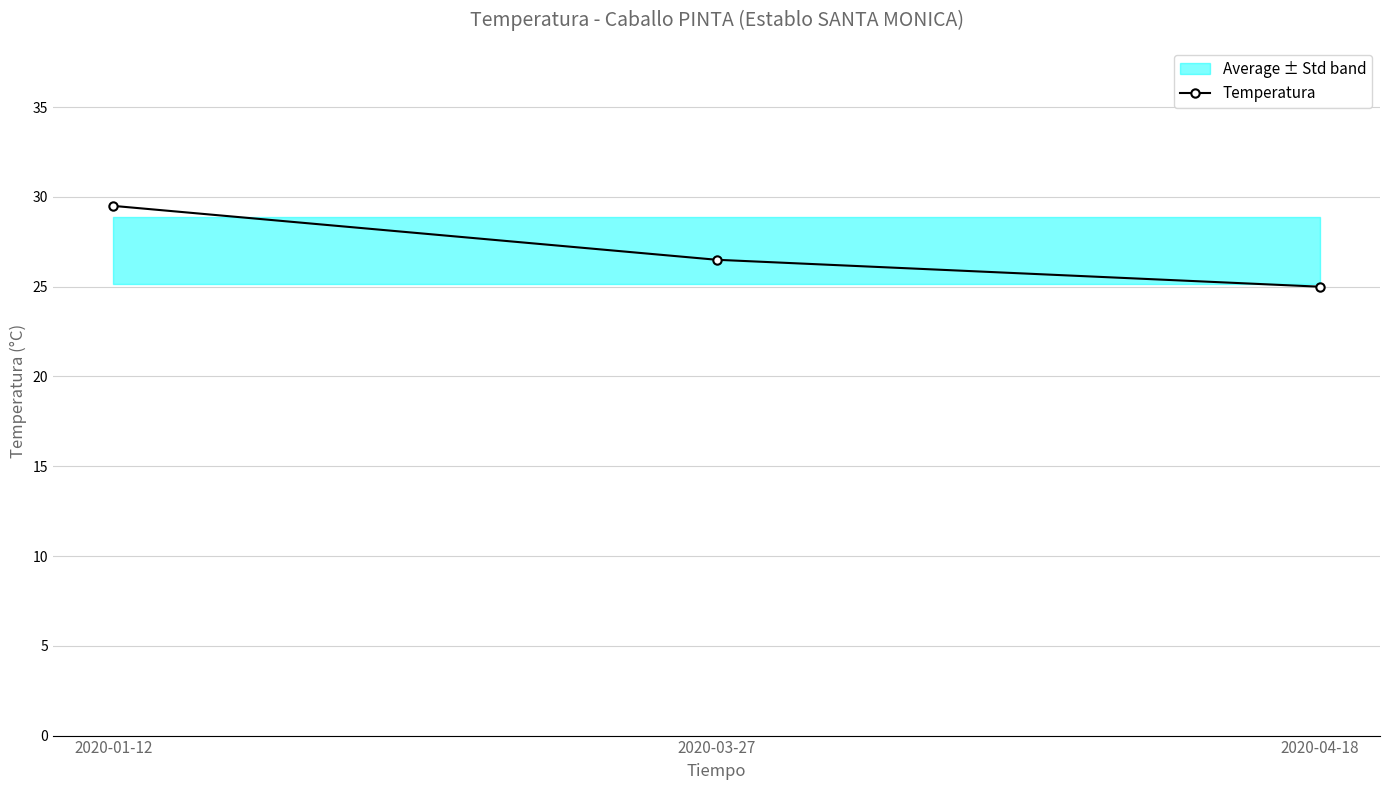

List the labels in order of value, smallest first.

2020-04-18, 2020-03-27, 2020-01-12